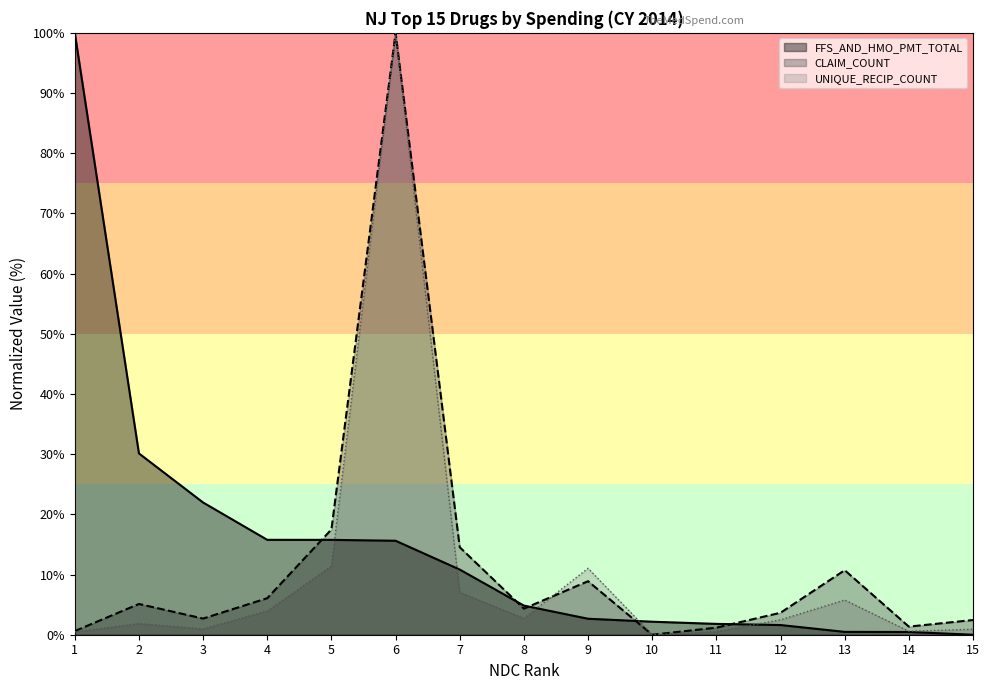

How many data points in CLAIM_COUNT are above 4?

8